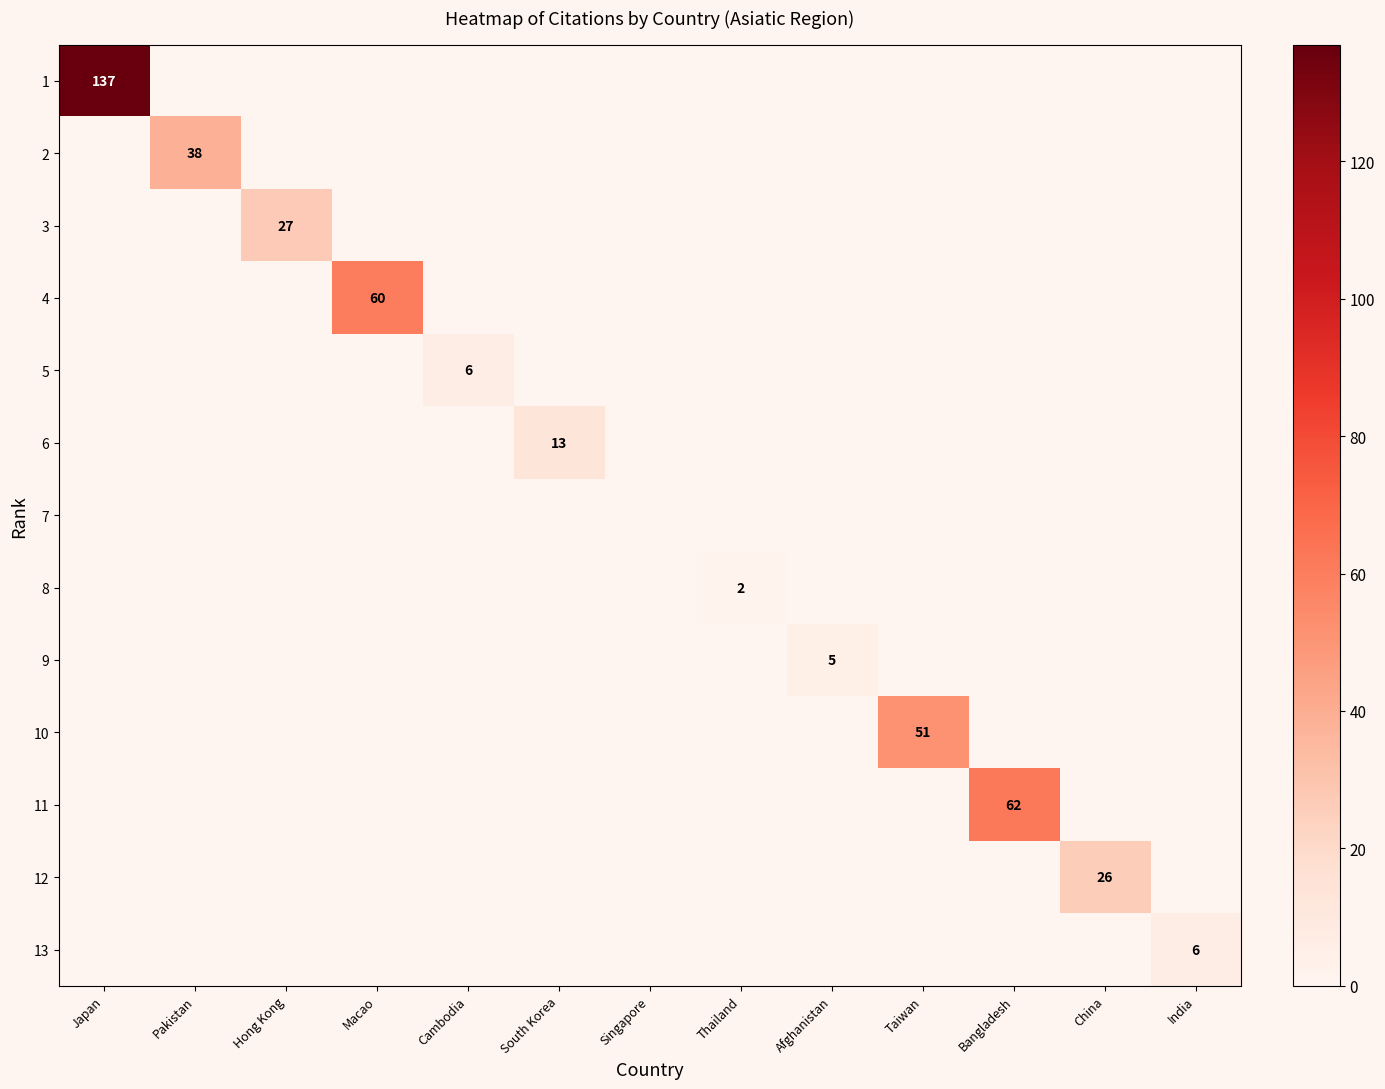

The 3 series shows 15 at Hong Kong. True or false?

False